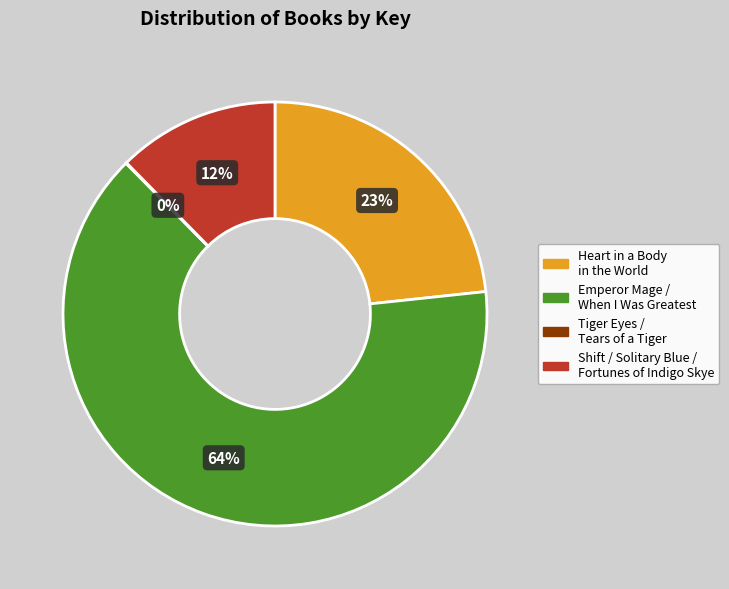

Is the sum of Heart in a Body in the World and Emperor Mage / When I Was Greatest greater than half?

Yes